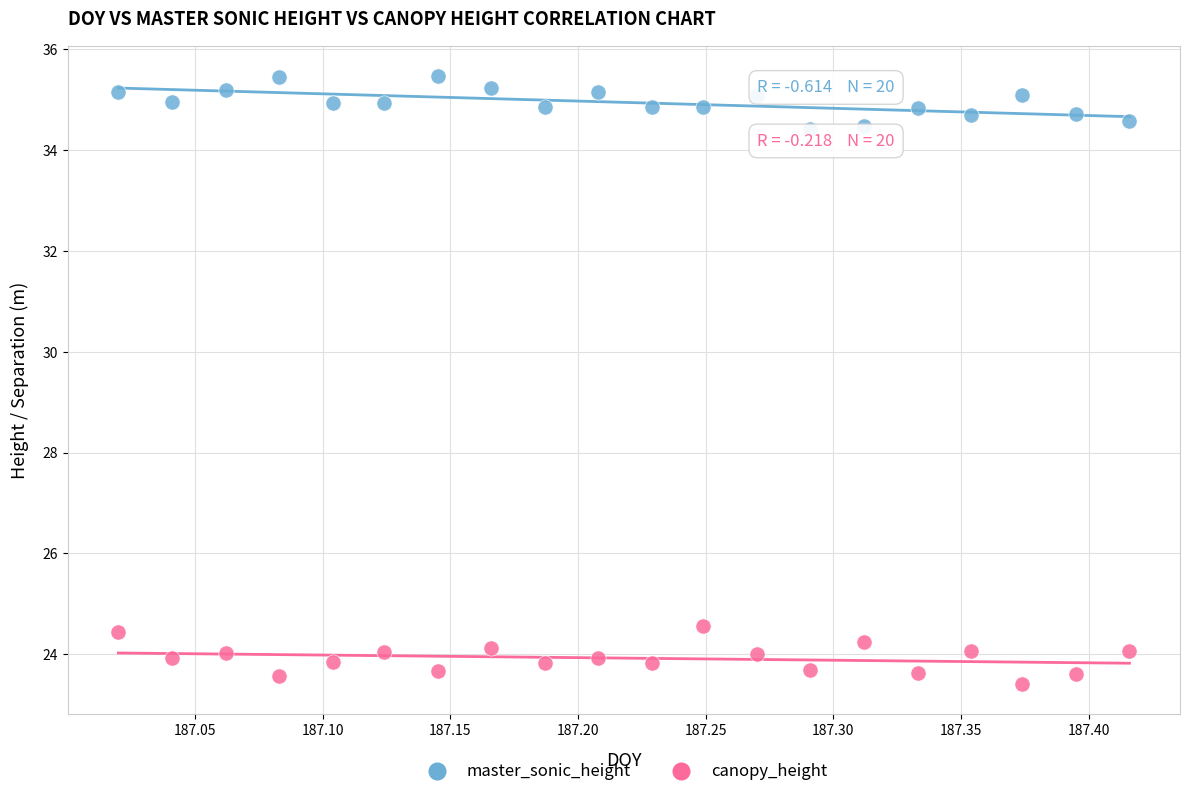

What are all the series names shown in the legend?

master_sonic_height, canopy_height